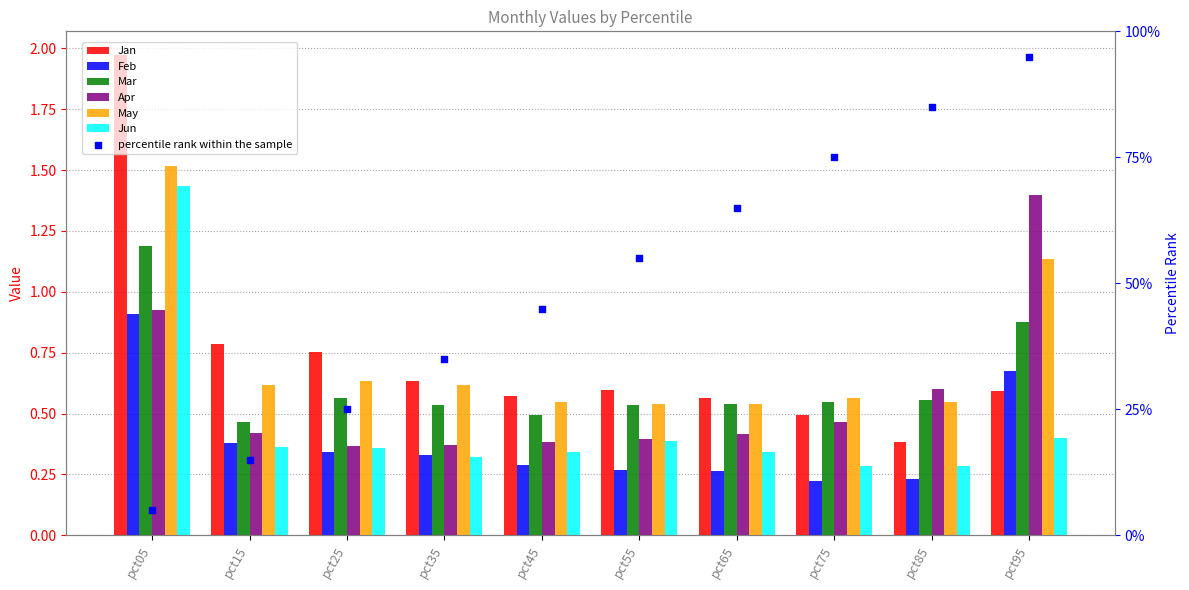

What is the total value across all series at pct75?

2.6